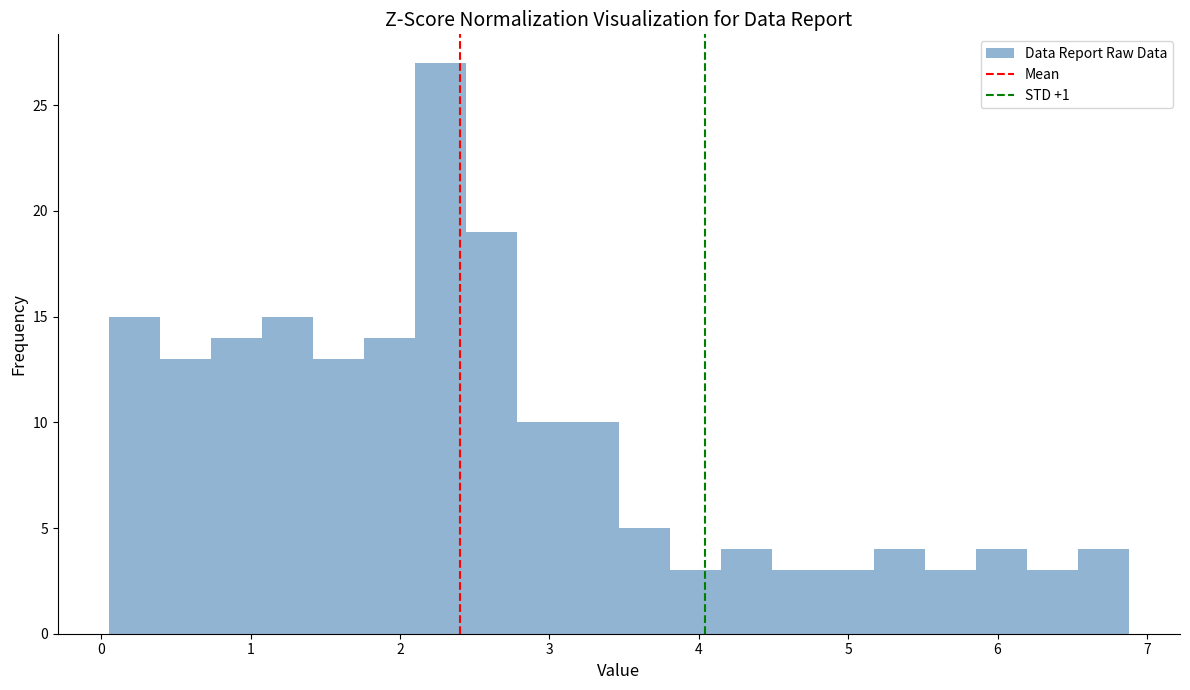

Around what value on the x-axis is the tallest bar? Give the approximate position of its centre, as read against the axis.

2.3